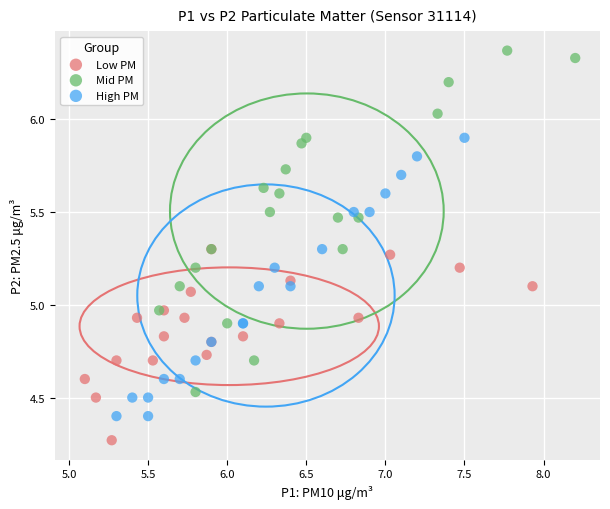

Which series reaches the maximum Y coordinate?

Mid PM